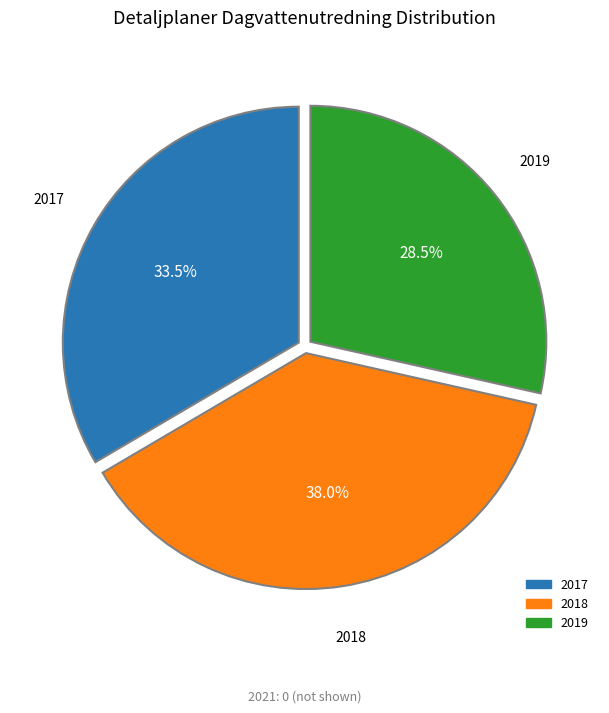

Does any single category account for the majority?

No